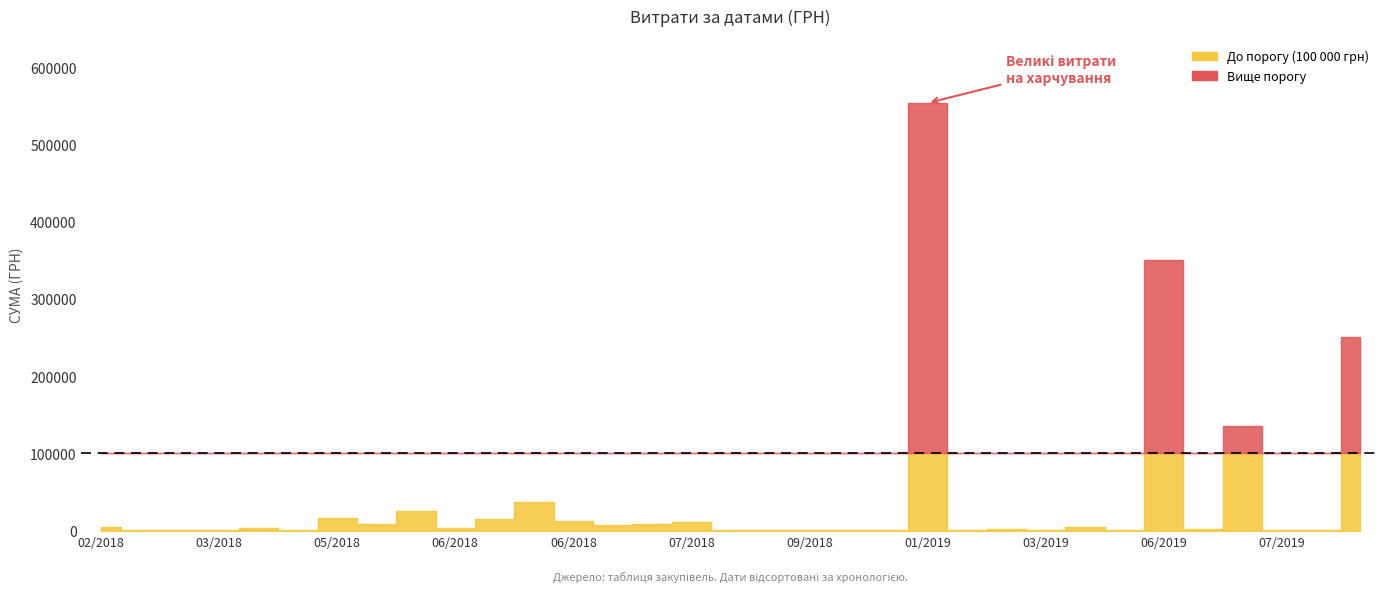

How many data points are less than 3669?

20